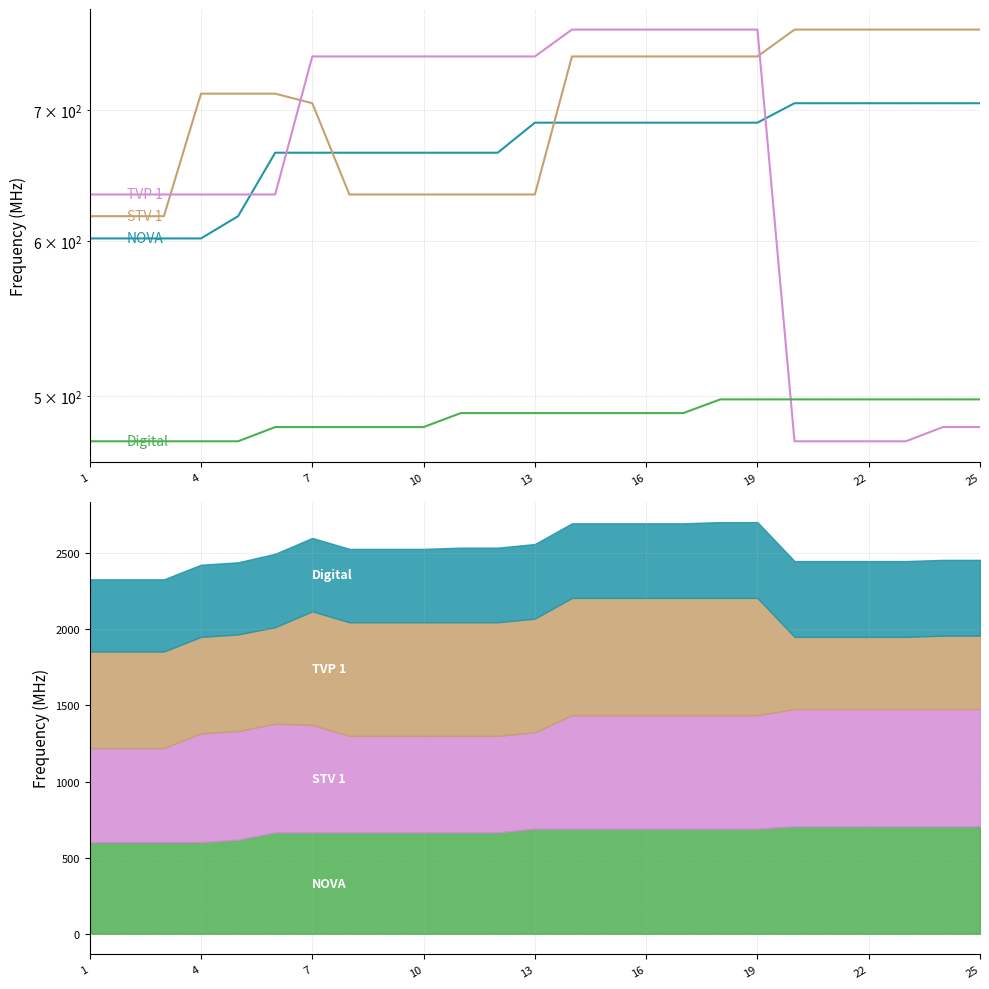

Which series has the largest range (max minus min)?

TVP 1